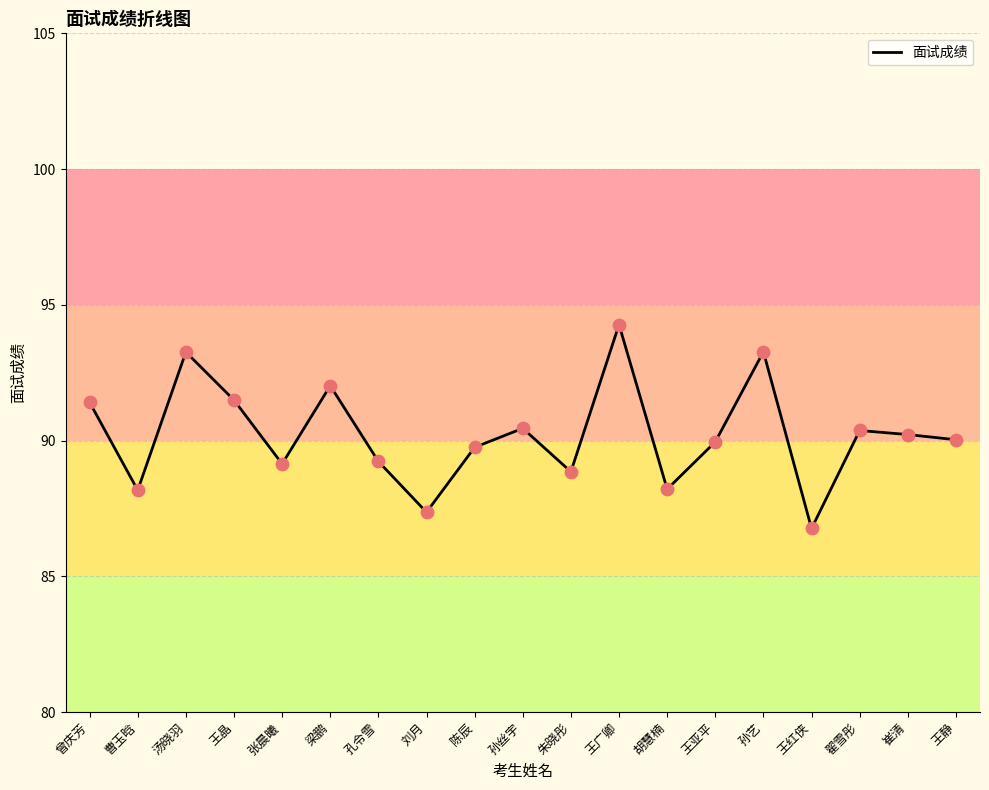

What is the change in value from 张晨曦 to 朱晓彤?

-0.3